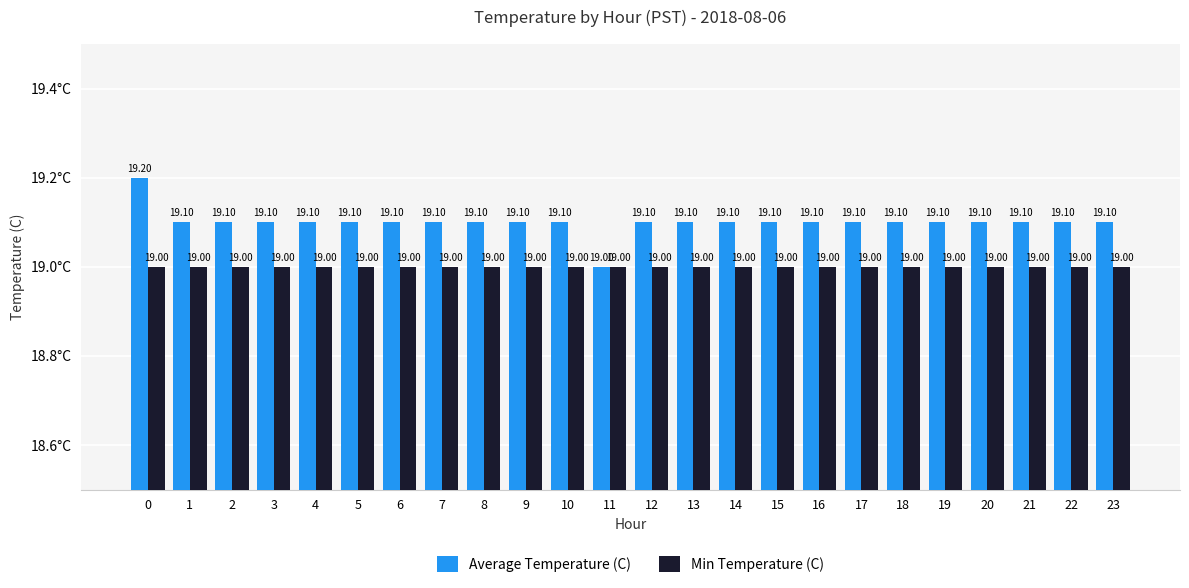

What is the value of the Average Temperature (C) bar at the 6th from the left?

19.1